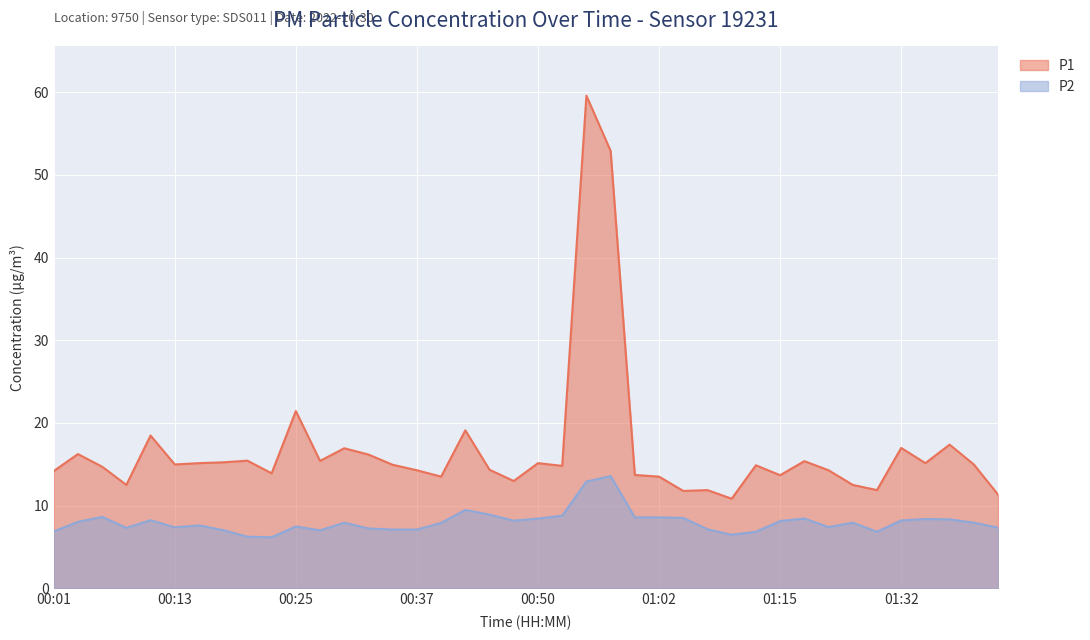

List the labels in order of P1 value, smallest first.

01:10, 01:45, 01:05, 01:07, 01:29, 00:08, 01:26, 00:47, 00:40, 01:02, 01:15, 01:00, 00:23, 00:01, 00:37, 01:24, 00:45, 00:05, 00:52, 01:12, 00:35, 00:13, 01:42, 00:15, 00:50, 01:34, 00:18, 01:18, 00:28, 00:20, 00:33, 00:03, 00:30, 01:32, 01:37, 00:10, 00:42, 00:25, 00:57, 00:55